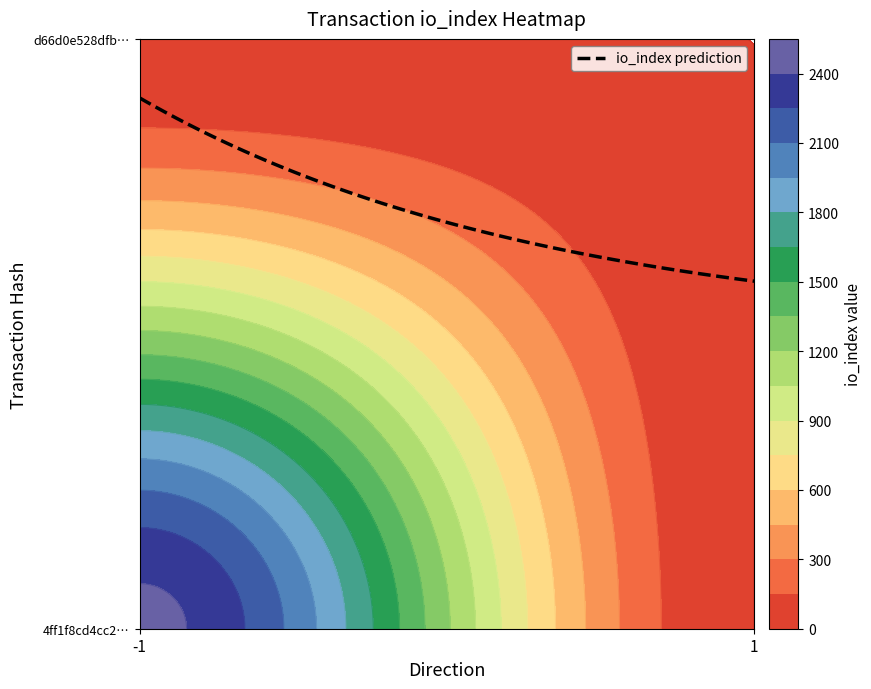

Reading left to right, transcribe all the data shown in this chart.

4ff1f8cd4cc2815d2716cd2827d30d6f95cb76b: 2441	0
d66d0e528dfb2453b8bf27b7b7ebe67bf8b9b66: 0	0